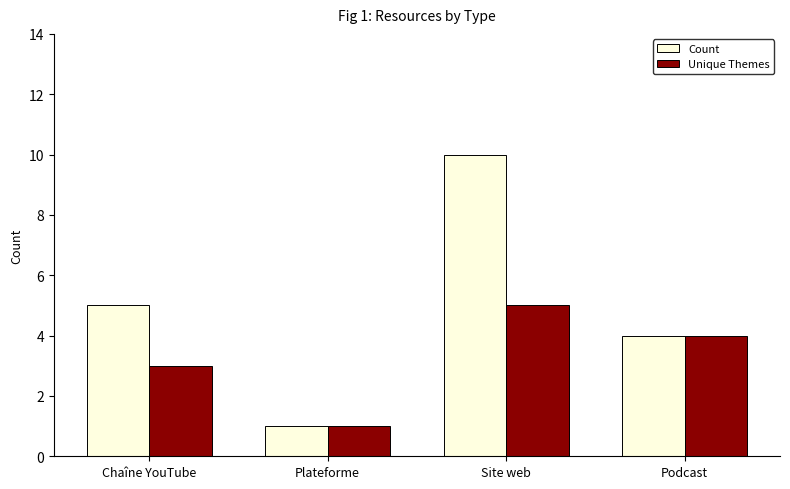

What is the label of the 4th bar from the right?

Chaîne YouTube